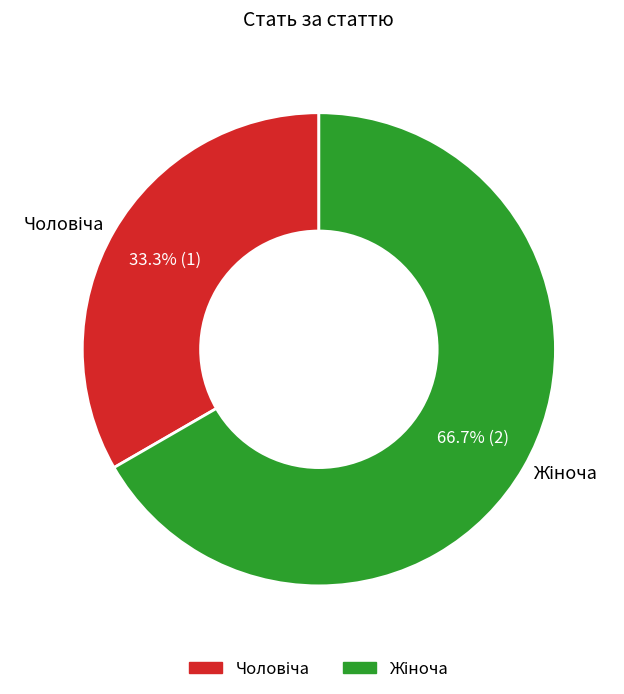

Does any single category account for the majority?

Yes